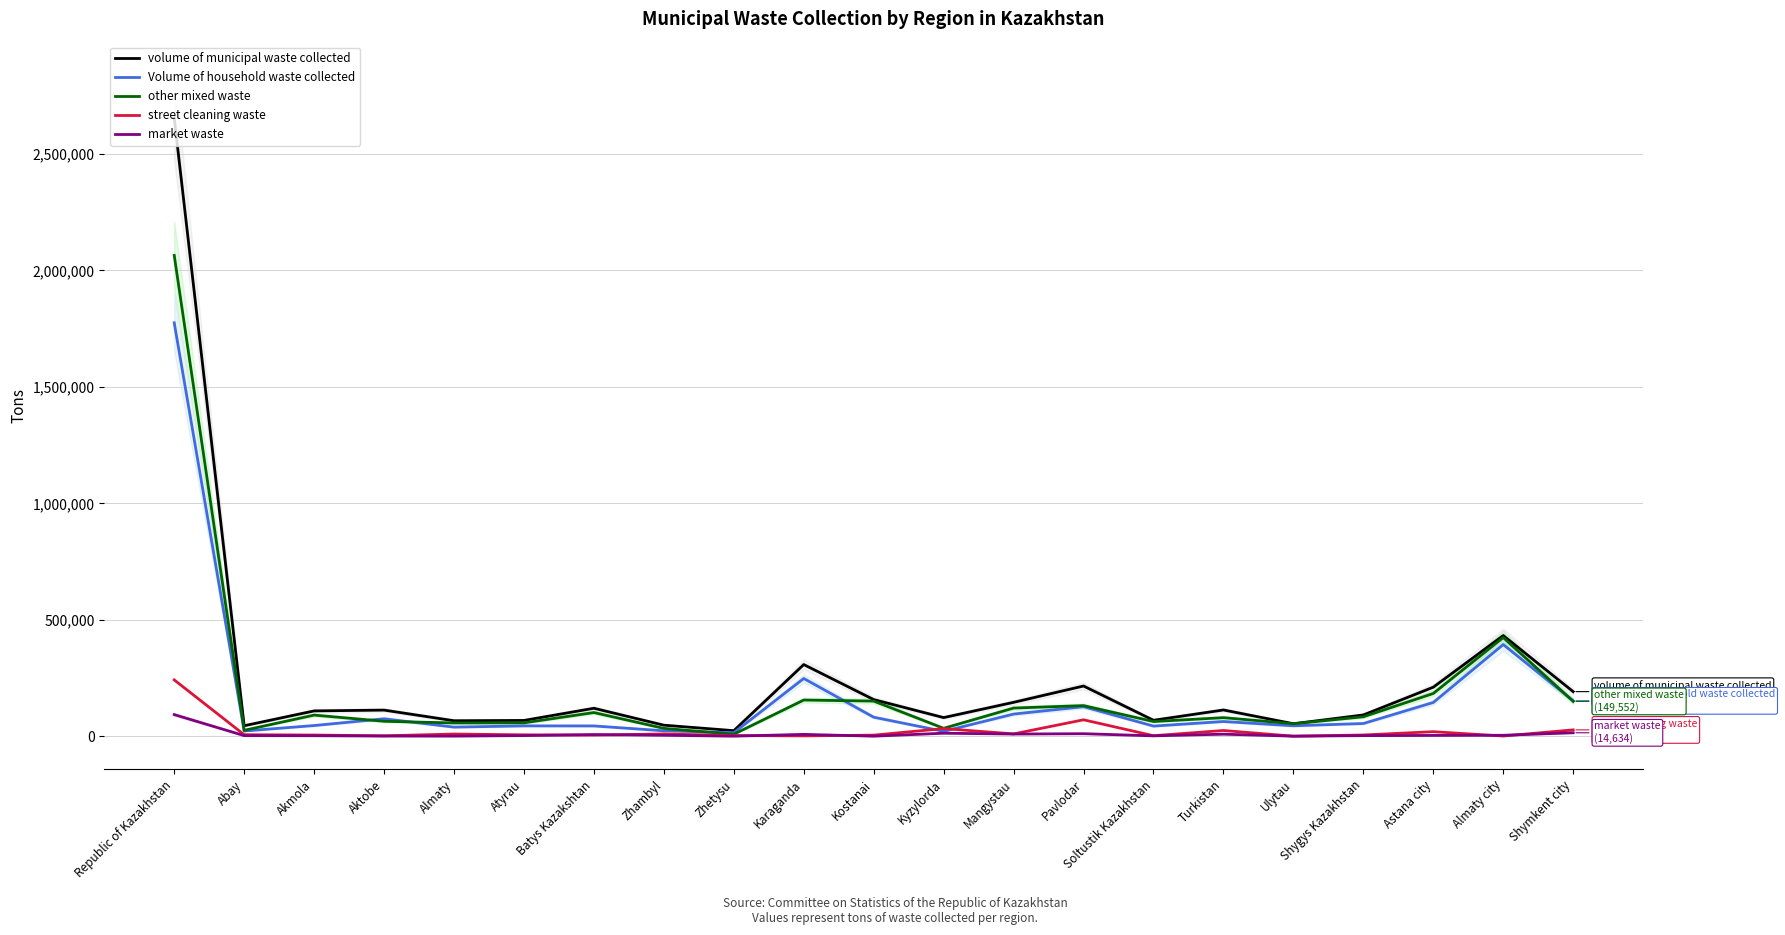

The value of volume of municipal waste collected at Almaty is 66332. True or false?

True